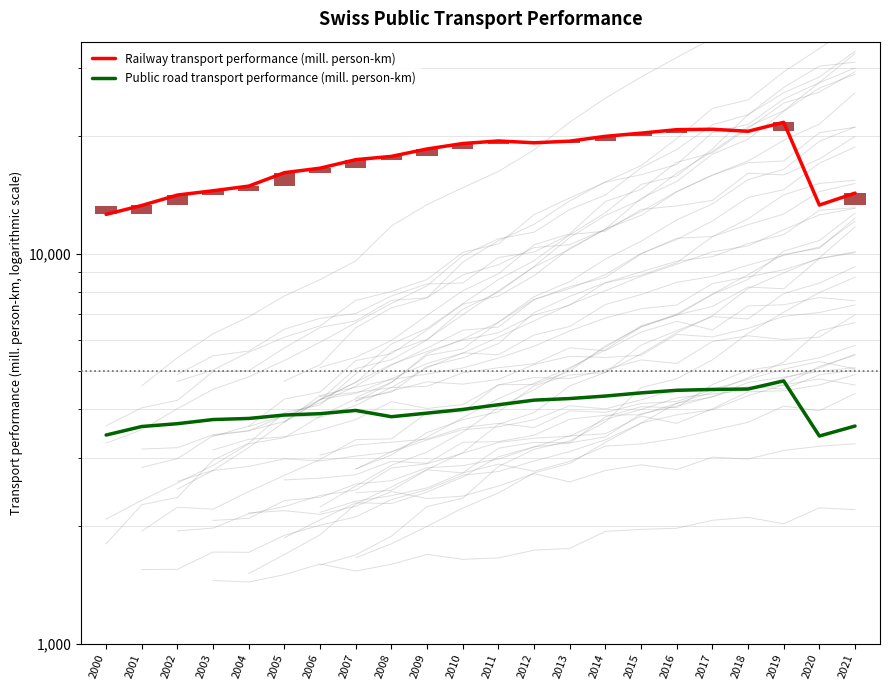

How many data points does each series have?

22